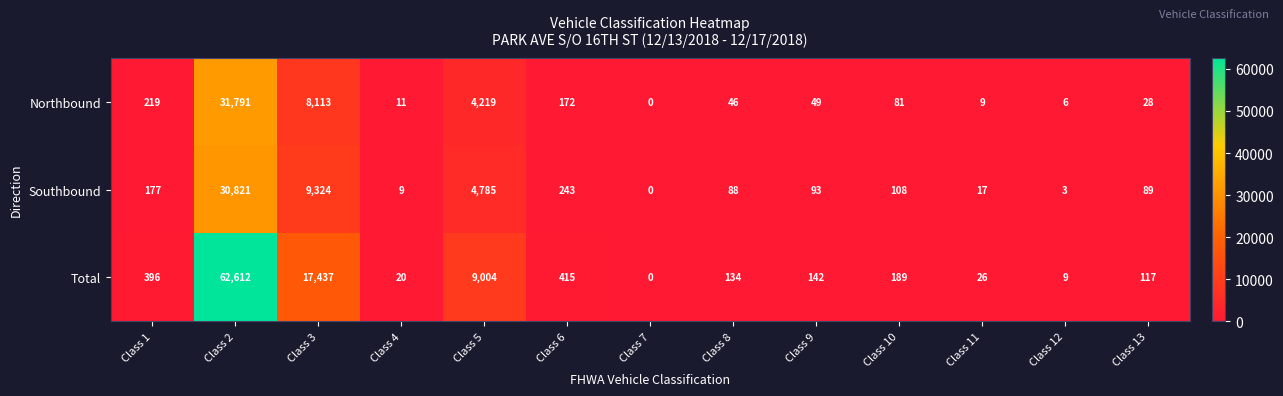

At which category is the sum across all series the highest?

Class 2